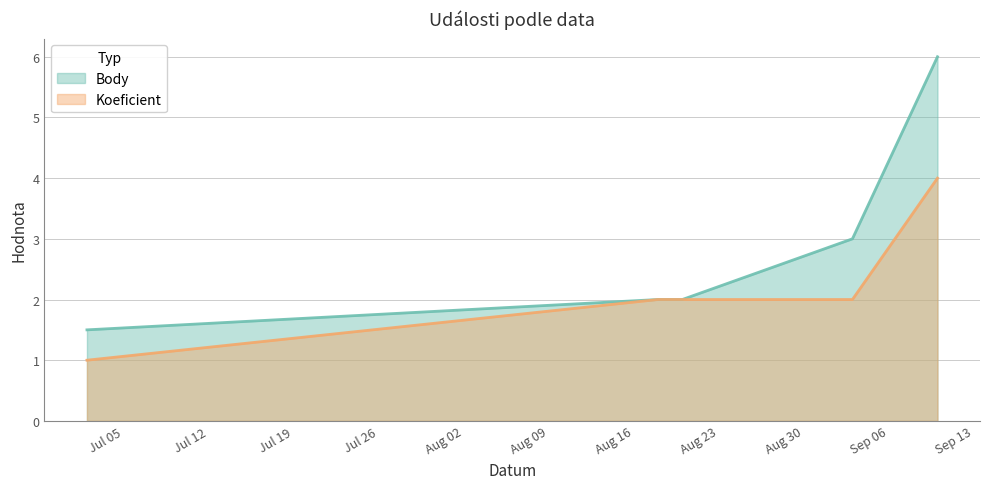

What is the average value of the Body series?

2.9